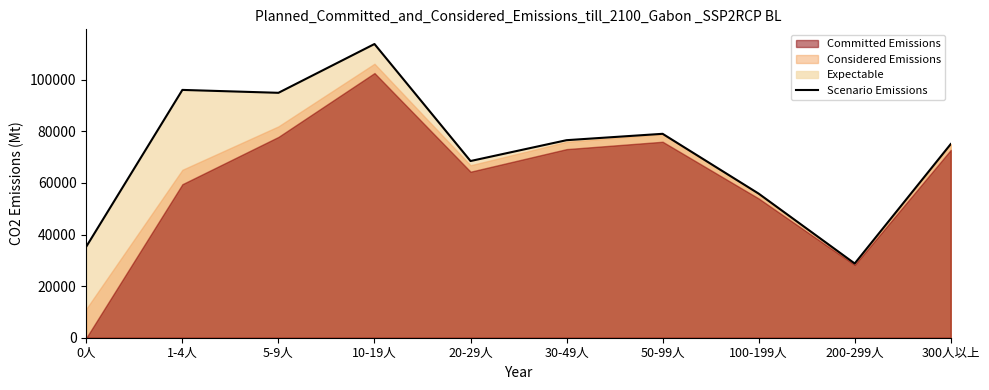

Reading right to left, transcribe all the data shown in this chart.

300人以上=75109	200-299人=28784	100-199人=55876	50-99人=79072	30-49人=76602	20-29人=68520	10-19人=113891	5-9人=94971	1-4人=96096	0人=35366